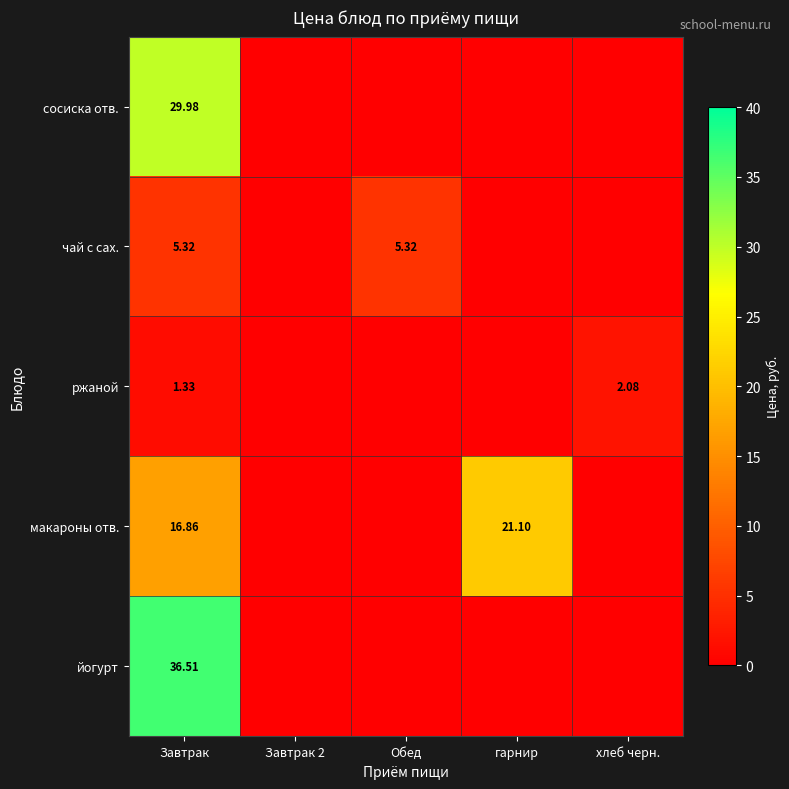

At how many categories does at least one series exceed 4?

3